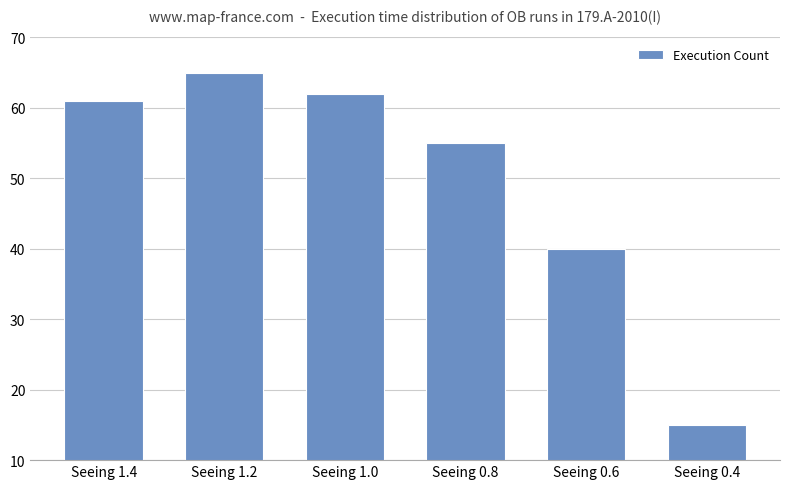

What is the label of the 1st bar from the right?

Seeing 0.4